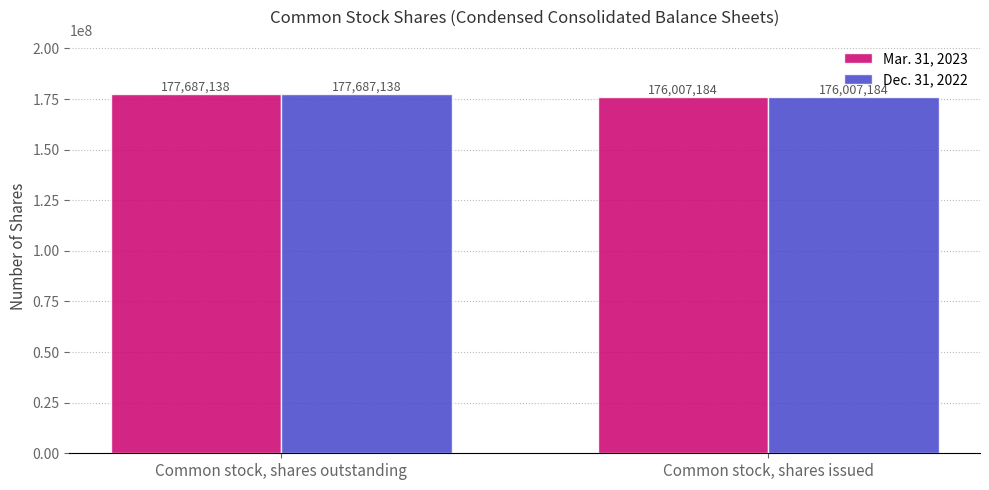

Is the value of Dec. 31, 2022 at Common stock, shares issued greater than the value of Mar. 31, 2023 at Common stock, shares outstanding?

No